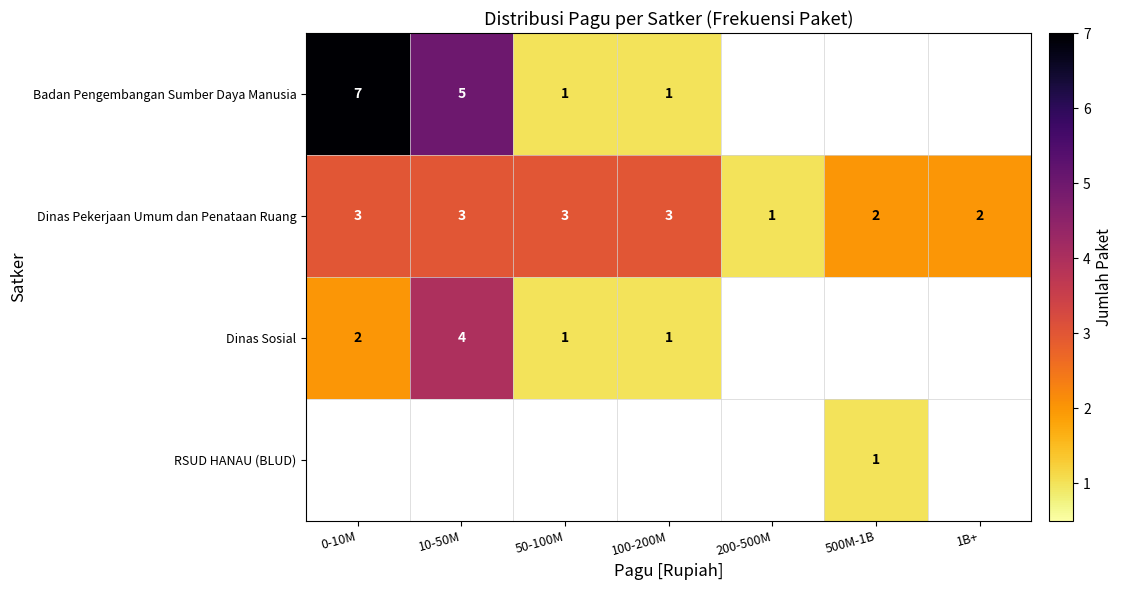

What value does the Dinas Pekerjaan Umum dan Penataan Ruang series have at 50-100M?

3